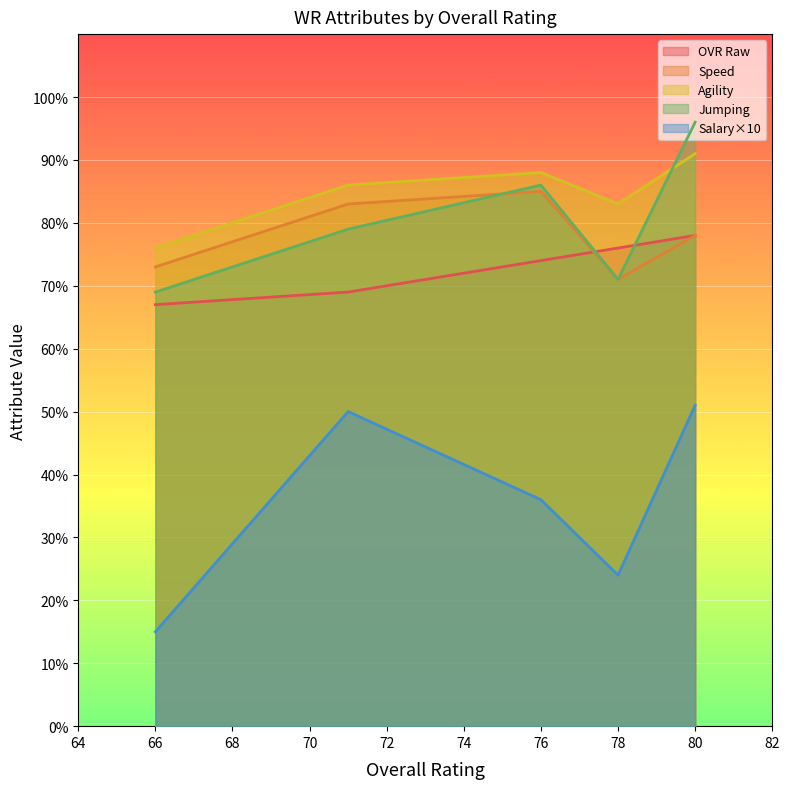

The Agility series shows 76 at 66. True or false?

True